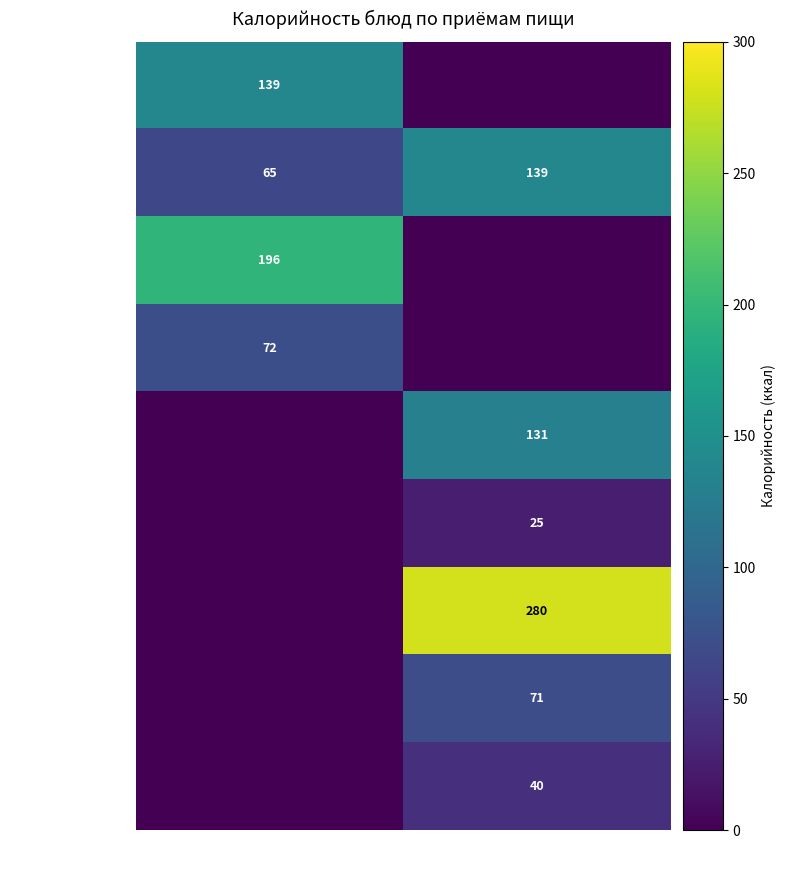

What is the sum of all гор.напиток values?

204